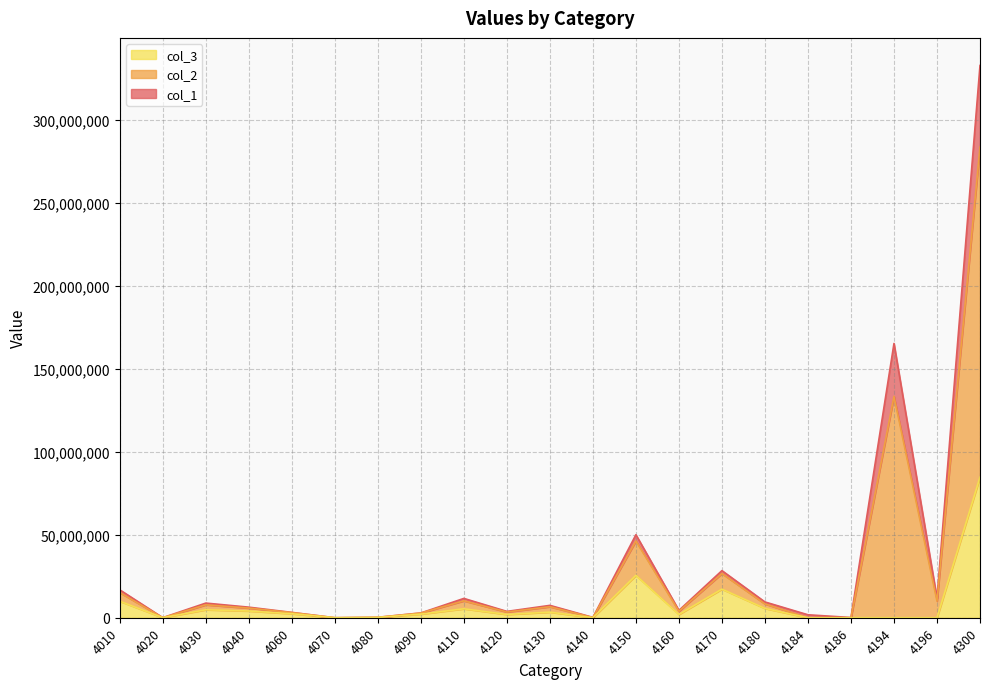

What is the greatest value displayed?

332579102